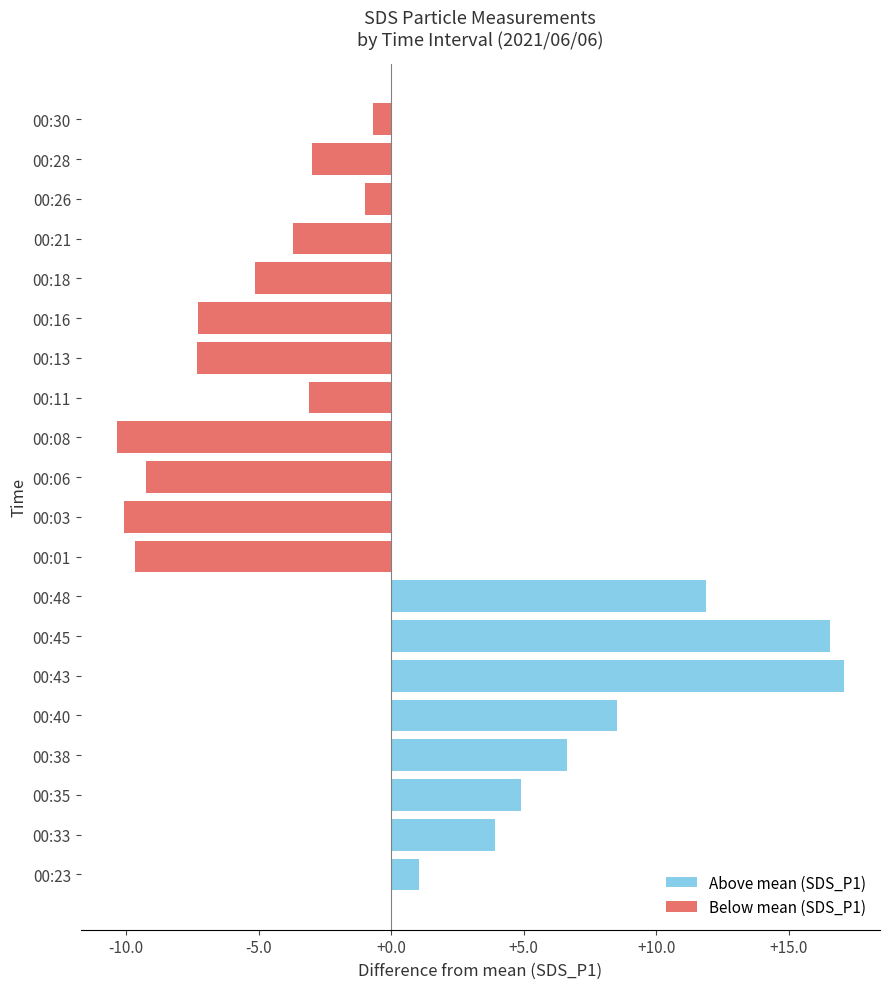

Is it true that SDS_P2 equals 19.3 at 00:23?

False